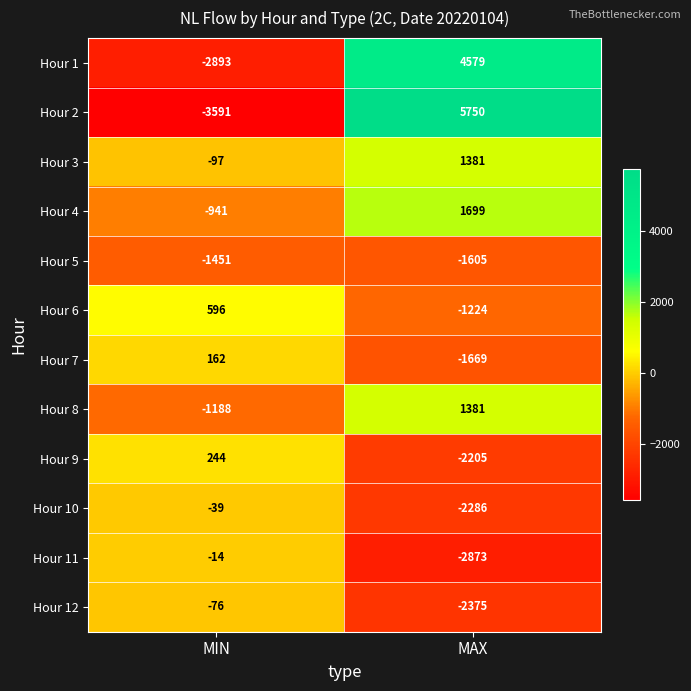

What is the difference between the Hour 10 values at MAX and MIN?

2247